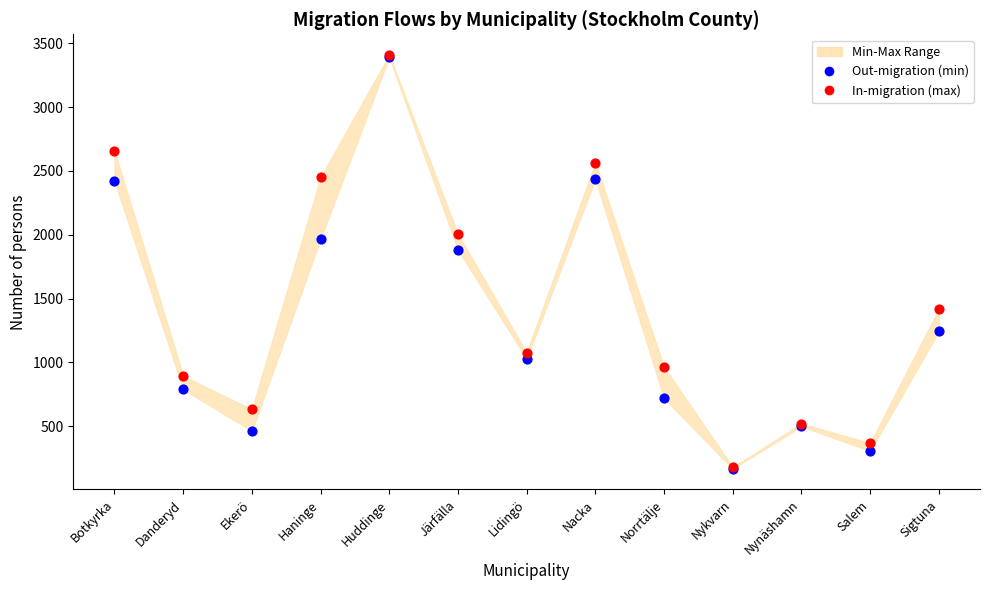

Across all series, what Y value is closest to 1788?

1882